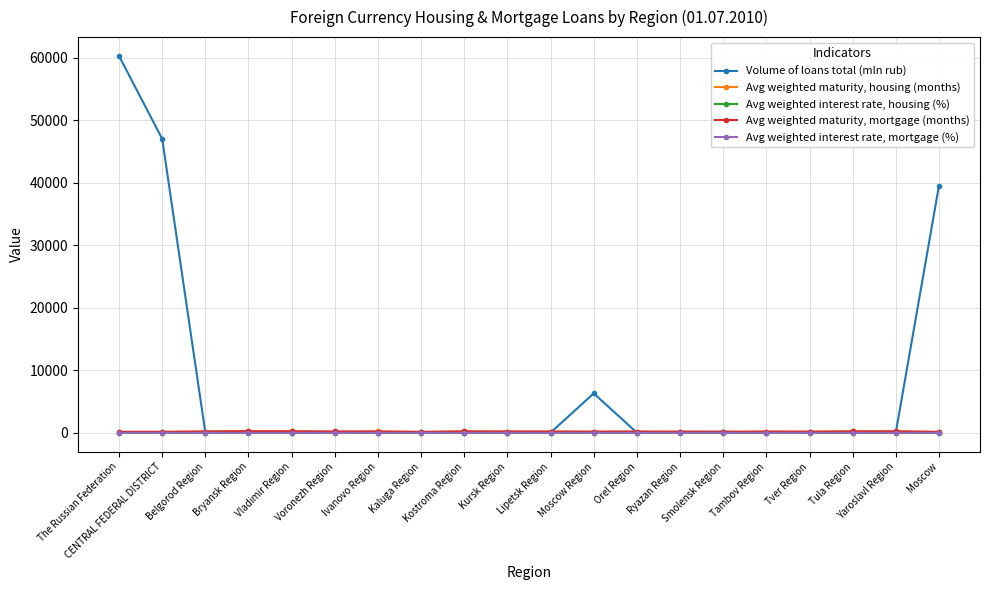

Which series has the largest range (max minus min)?

Volume of loans total (mln rub)